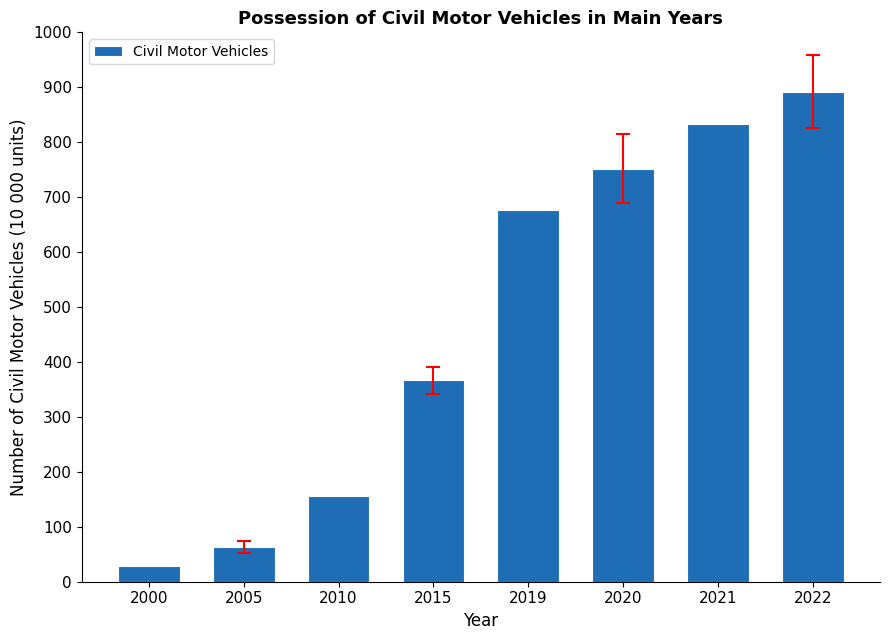

Reading left to right, list all the values displayed in this chart.

29.1	63.5	155.7	366.5	675.7	752.1	832.8	892.2